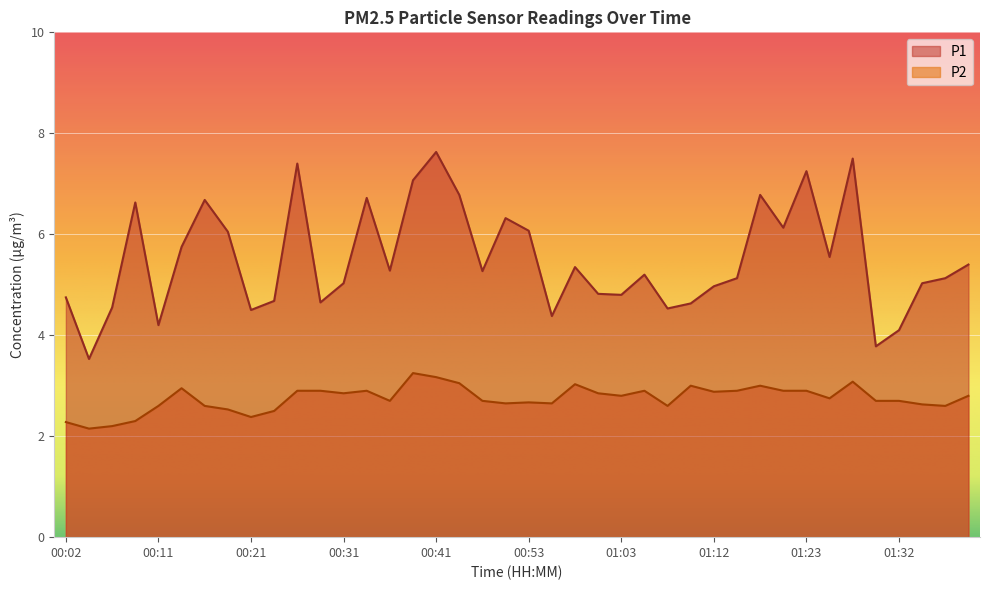

At how many categories does at least one series exceed 4?

38